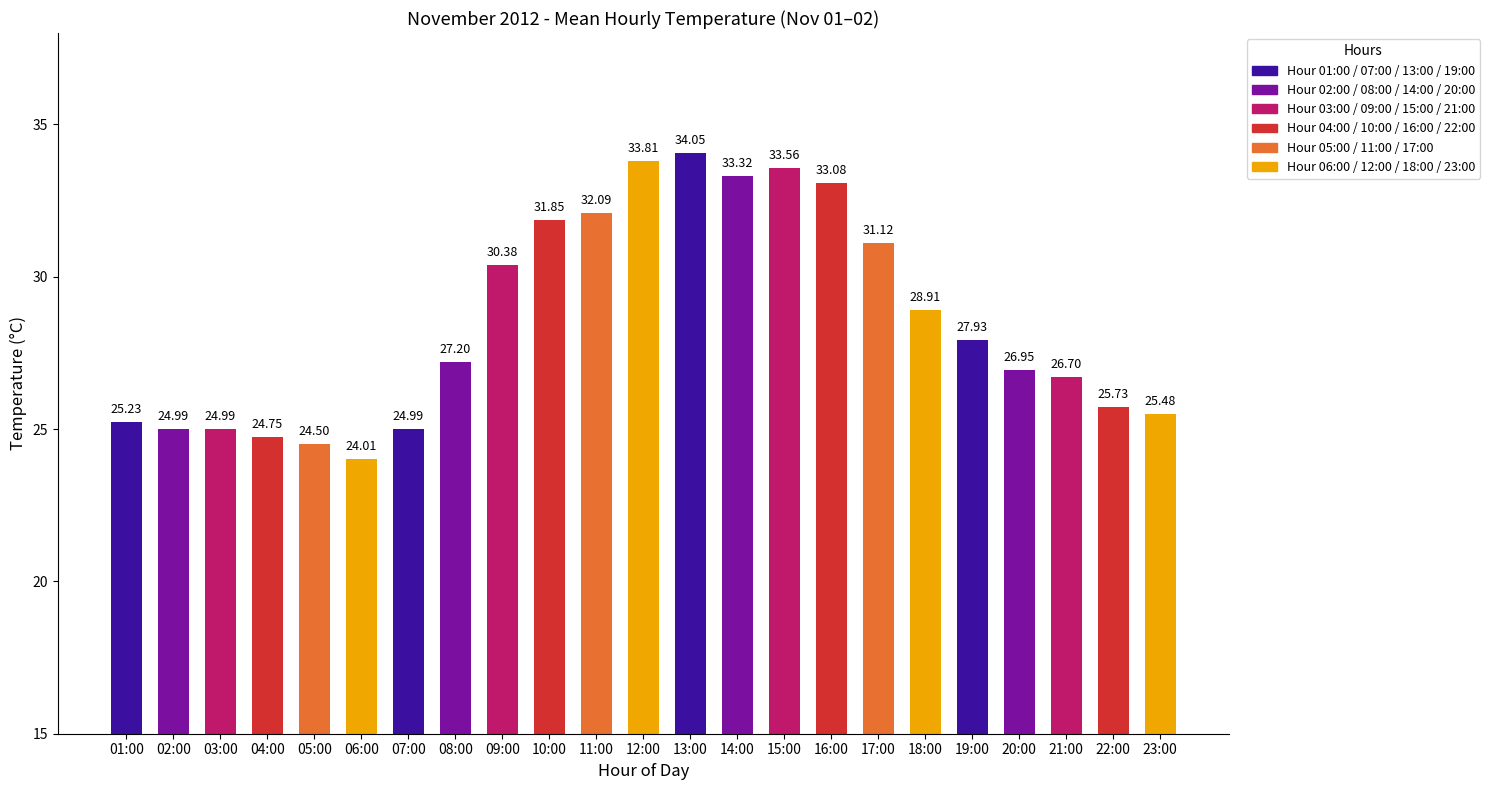

What is the change in value from 10:00 to 14:00?

+1.5